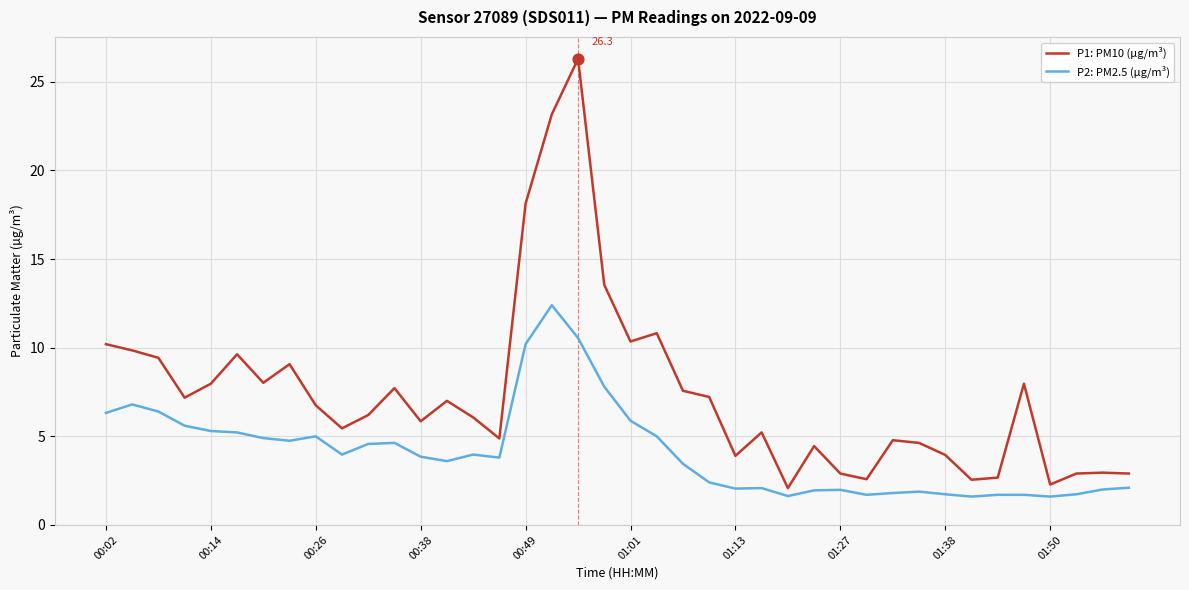

Which series has the largest total across all categories?

P1: PM10 (µg/m³)